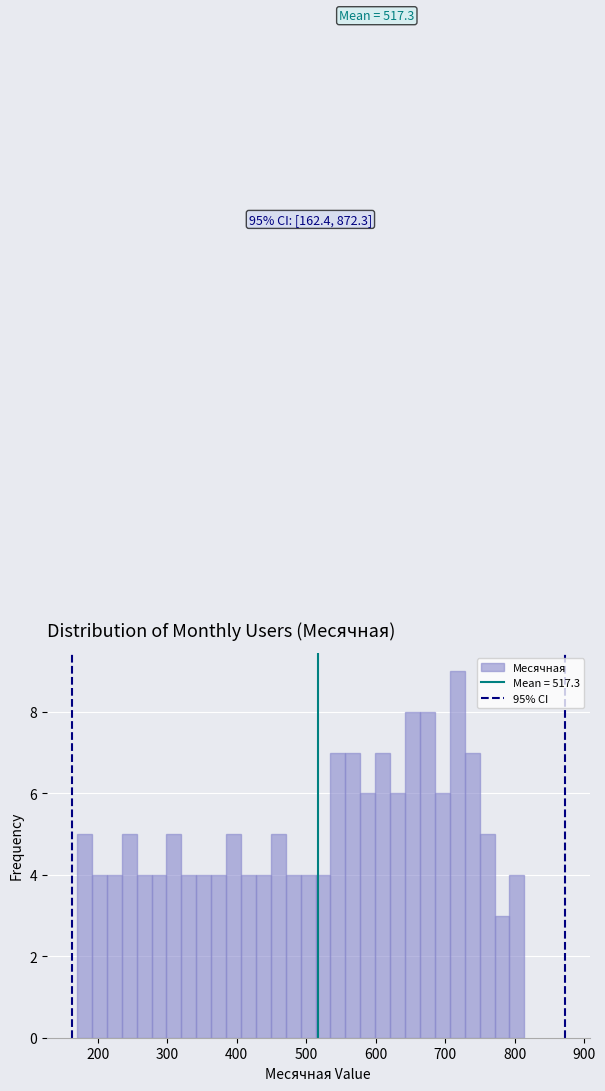

Read against the x-axis, roughly where is the centre of the tallest bar?

720